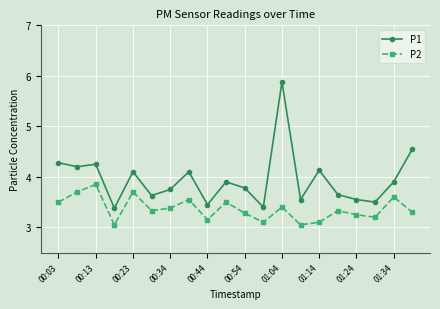

In P1, how many points are higher than both neighbors (excluding endpoints)?

6